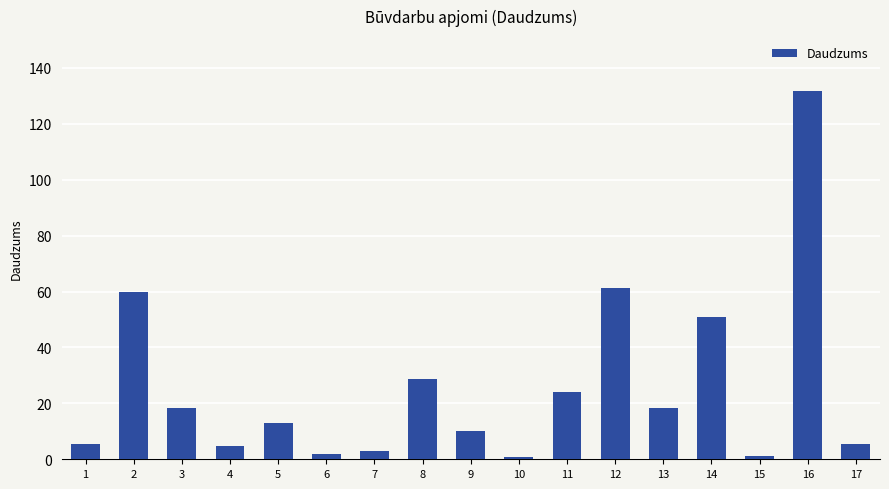

What is the value of the 14th bar from the left?

51.0